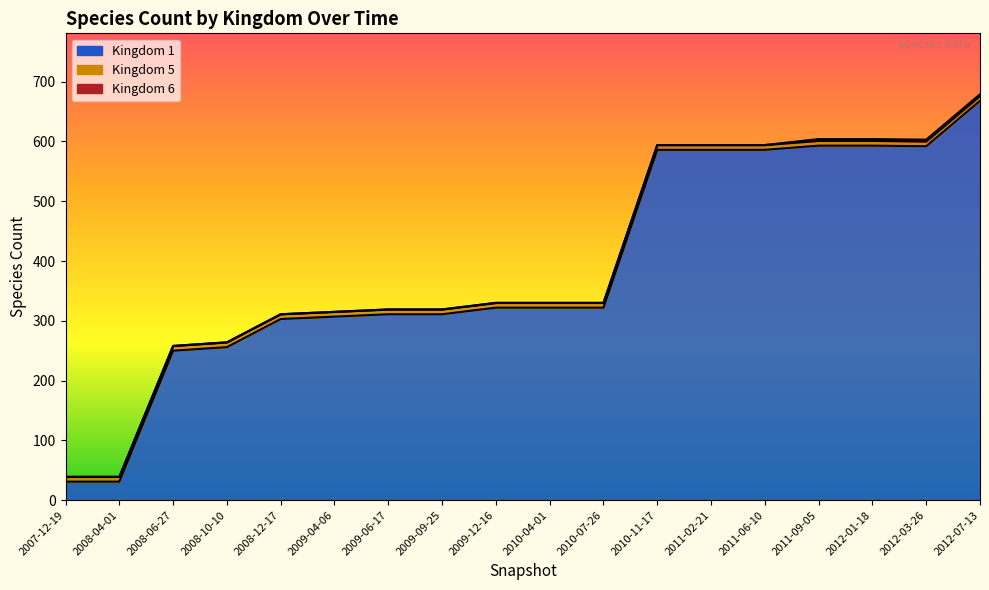

How many lines are shown in the chart?

3